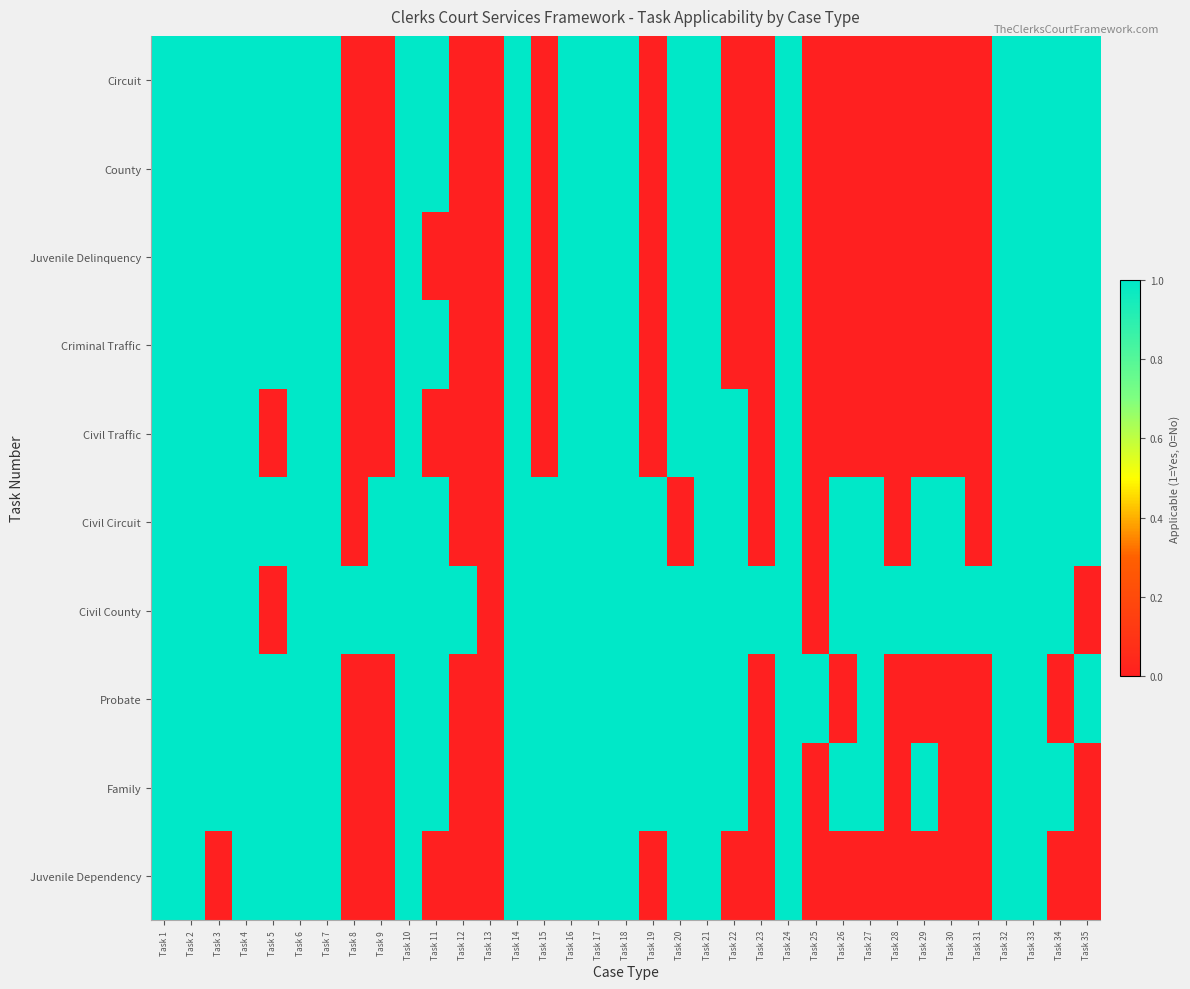

Reading left to right, list all the values displayed in this chart.

Circuit: Task 1=1	Task 2=1	Task 3=1	Task 4=1	Task 5=1	Task 6=1	Task 7=1	Task 8=0	Task 9=0	Task 10=1	Task 11=1	Task 12=0	Task 13=0	Task 14=1	Task 15=0	Task 16=1	Task 17=1	Task 18=1	Task 19=0	Task 20=1	Task 21=1	Task 22=0	Task 23=0	Task 24=1	Task 25=0	Task 26=0	Task 27=0	Task 28=0	Task 29=0	Task 30=0	Task 31=0	Task 32=1	Task 33=1	Task 34=1	Task 35=1
County: Task 1=1	Task 2=1	Task 3=1	Task 4=1	Task 5=1	Task 6=1	Task 7=1	Task 8=0	Task 9=0	Task 10=1	Task 11=1	Task 12=0	Task 13=0	Task 14=1	Task 15=0	Task 16=1	Task 17=1	Task 18=1	Task 19=0	Task 20=1	Task 21=1	Task 22=0	Task 23=0	Task 24=1	Task 25=0	Task 26=0	Task 27=0	Task 28=0	Task 29=0	Task 30=0	Task 31=0	Task 32=1	Task 33=1	Task 34=1	Task 35=1
Juvenile Delinquency: Task 1=1	Task 2=1	Task 3=1	Task 4=1	Task 5=1	Task 6=1	Task 7=1	Task 8=0	Task 9=0	Task 10=1	Task 11=0	Task 12=0	Task 13=0	Task 14=1	Task 15=0	Task 16=1	Task 17=1	Task 18=1	Task 19=0	Task 20=1	Task 21=1	Task 22=0	Task 23=0	Task 24=1	Task 25=0	Task 26=0	Task 27=0	Task 28=0	Task 29=0	Task 30=0	Task 31=0	Task 32=1	Task 33=1	Task 34=1	Task 35=1
Criminal Traffic: Task 1=1	Task 2=1	Task 3=1	Task 4=1	Task 5=1	Task 6=1	Task 7=1	Task 8=0	Task 9=0	Task 10=1	Task 11=1	Task 12=0	Task 13=0	Task 14=1	Task 15=0	Task 16=1	Task 17=1	Task 18=1	Task 19=0	Task 20=1	Task 21=1	Task 22=0	Task 23=0	Task 24=1	Task 25=0	Task 26=0	Task 27=0	Task 28=0	Task 29=0	Task 30=0	Task 31=0	Task 32=1	Task 33=1	Task 34=1	Task 35=1
Civil Traffic: Task 1=1	Task 2=1	Task 3=1	Task 4=1	Task 5=0	Task 6=1	Task 7=1	Task 8=0	Task 9=0	Task 10=1	Task 11=0	Task 12=0	Task 13=0	Task 14=1	Task 15=0	Task 16=1	Task 17=1	Task 18=1	Task 19=0	Task 20=1	Task 21=1	Task 22=1	Task 23=0	Task 24=1	Task 25=0	Task 26=0	Task 27=0	Task 28=0	Task 29=0	Task 30=0	Task 31=0	Task 32=1	Task 33=1	Task 34=1	Task 35=1
Civil Circuit: Task 1=1	Task 2=1	Task 3=1	Task 4=1	Task 5=1	Task 6=1	Task 7=1	Task 8=0	Task 9=1	Task 10=1	Task 11=1	Task 12=0	Task 13=0	Task 14=1	Task 15=1	Task 16=1	Task 17=1	Task 18=1	Task 19=1	Task 20=0	Task 21=1	Task 22=1	Task 23=0	Task 24=1	Task 25=0	Task 26=1	Task 27=1	Task 28=0	Task 29=1	Task 30=1	Task 31=0	Task 32=1	Task 33=1	Task 34=1	Task 35=1
Civil County: Task 1=1	Task 2=1	Task 3=1	Task 4=1	Task 5=0	Task 6=1	Task 7=1	Task 8=1	Task 9=1	Task 10=1	Task 11=1	Task 12=1	Task 13=0	Task 14=1	Task 15=1	Task 16=1	Task 17=1	Task 18=1	Task 19=1	Task 20=1	Task 21=1	Task 22=1	Task 23=1	Task 24=1	Task 25=0	Task 26=1	Task 27=1	Task 28=1	Task 29=1	Task 30=1	Task 31=1	Task 32=1	Task 33=1	Task 34=1	Task 35=0
Probate: Task 1=1	Task 2=1	Task 3=1	Task 4=1	Task 5=1	Task 6=1	Task 7=1	Task 8=0	Task 9=0	Task 10=1	Task 11=1	Task 12=0	Task 13=0	Task 14=1	Task 15=1	Task 16=1	Task 17=1	Task 18=1	Task 19=1	Task 20=1	Task 21=1	Task 22=1	Task 23=0	Task 24=1	Task 25=1	Task 26=0	Task 27=1	Task 28=0	Task 29=0	Task 30=0	Task 31=0	Task 32=1	Task 33=1	Task 34=0	Task 35=1
Family: Task 1=1	Task 2=1	Task 3=1	Task 4=1	Task 5=1	Task 6=1	Task 7=1	Task 8=0	Task 9=0	Task 10=1	Task 11=1	Task 12=0	Task 13=0	Task 14=1	Task 15=1	Task 16=1	Task 17=1	Task 18=1	Task 19=1	Task 20=1	Task 21=1	Task 22=1	Task 23=0	Task 24=1	Task 25=0	Task 26=1	Task 27=1	Task 28=0	Task 29=1	Task 30=0	Task 31=0	Task 32=1	Task 33=1	Task 34=1	Task 35=0
Juvenile Dependency: Task 1=1	Task 2=1	Task 3=0	Task 4=1	Task 5=1	Task 6=1	Task 7=1	Task 8=0	Task 9=0	Task 10=1	Task 11=0	Task 12=0	Task 13=0	Task 14=1	Task 15=1	Task 16=1	Task 17=1	Task 18=1	Task 19=0	Task 20=1	Task 21=1	Task 22=0	Task 23=0	Task 24=1	Task 25=0	Task 26=0	Task 27=0	Task 28=0	Task 29=0	Task 30=0	Task 31=0	Task 32=1	Task 33=1	Task 34=0	Task 35=0